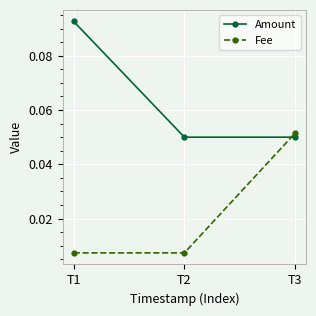

Between T1 and T2, which series saw the biggest shift?

Amount